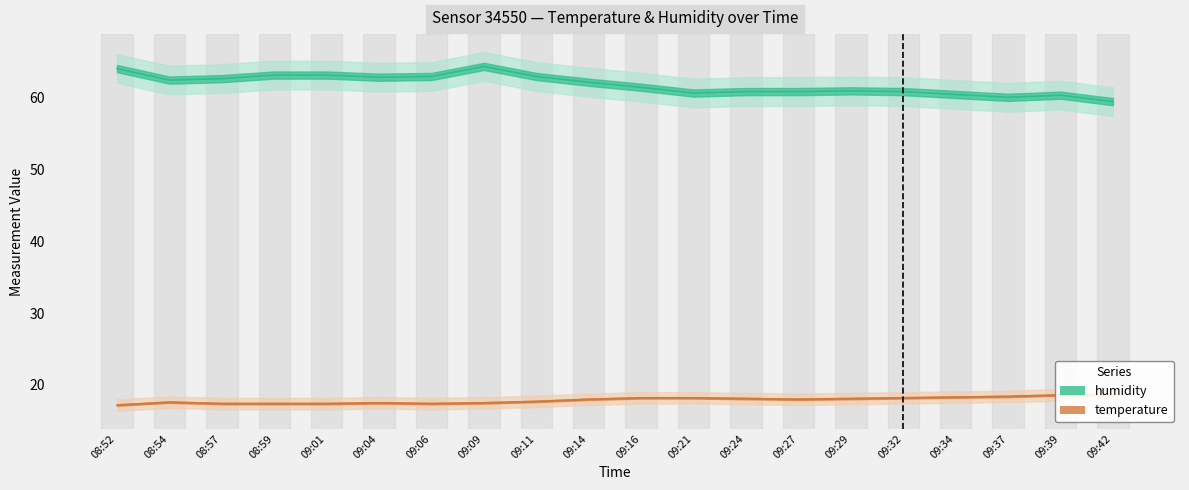

Read the humidity_upper value at 09:24.

62.8